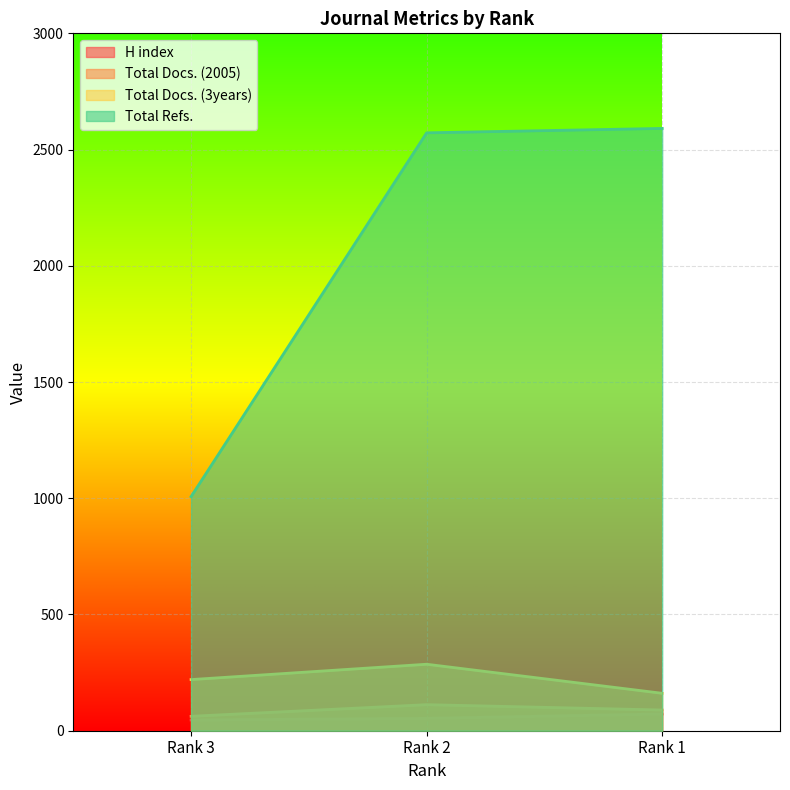

What are all the series names shown in the legend?

H index, Total Docs. (2005), Total Docs. (3years), Total Refs.